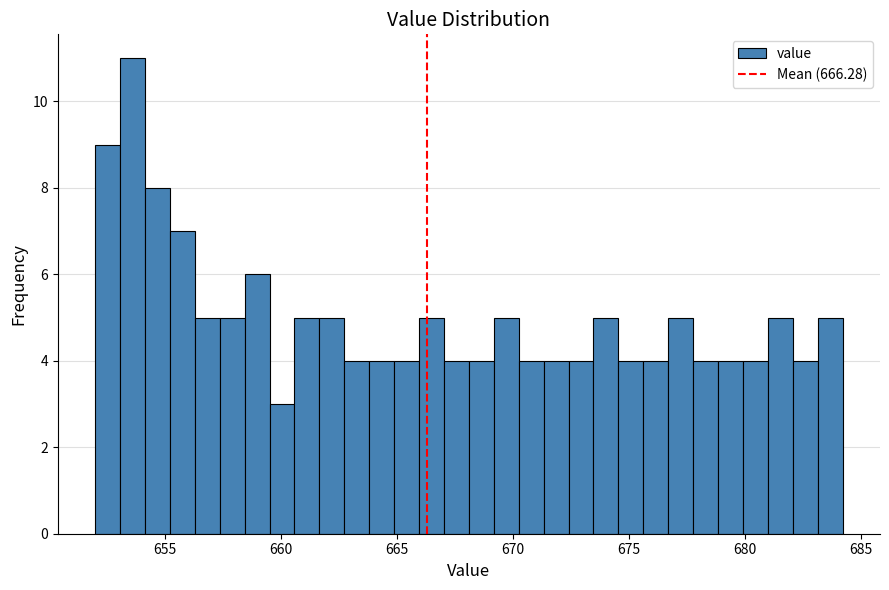

Around what value on the x-axis is the tallest bar? Give the approximate position of its centre, as read against the axis.

653.5